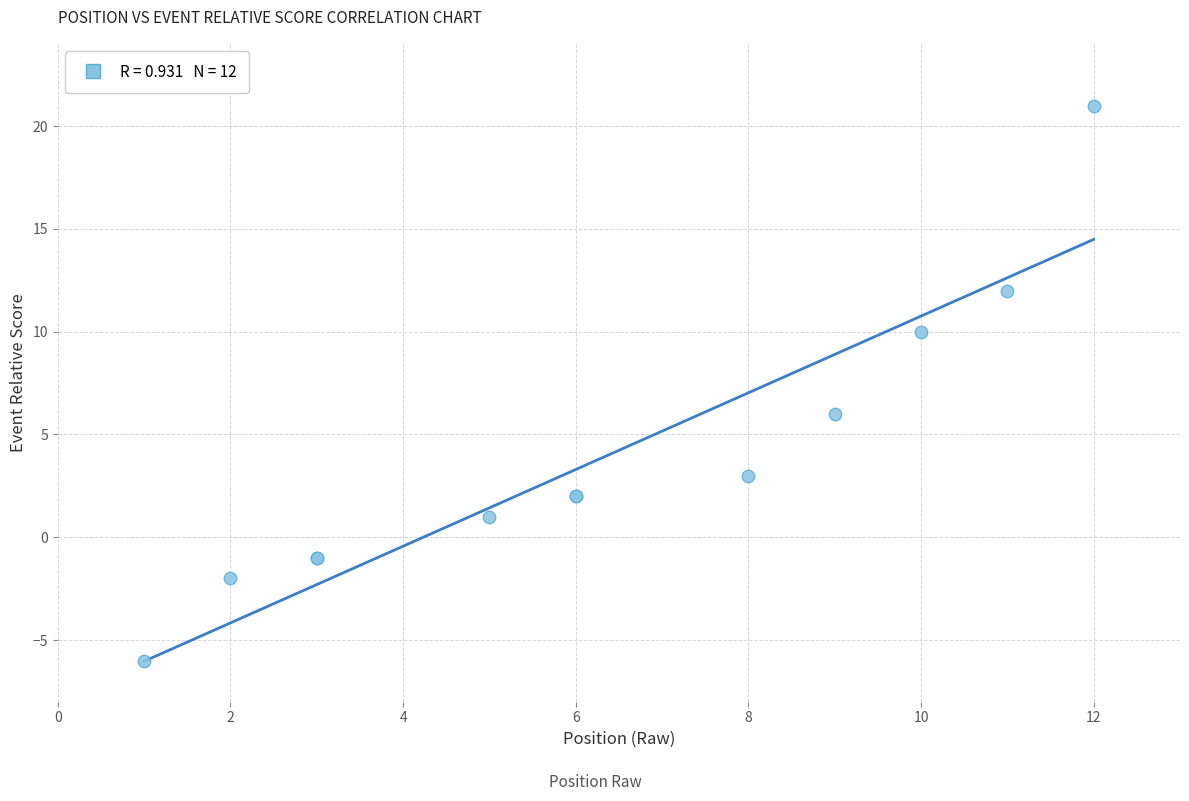

What Y value in the scatter plot is closest to 7?

6